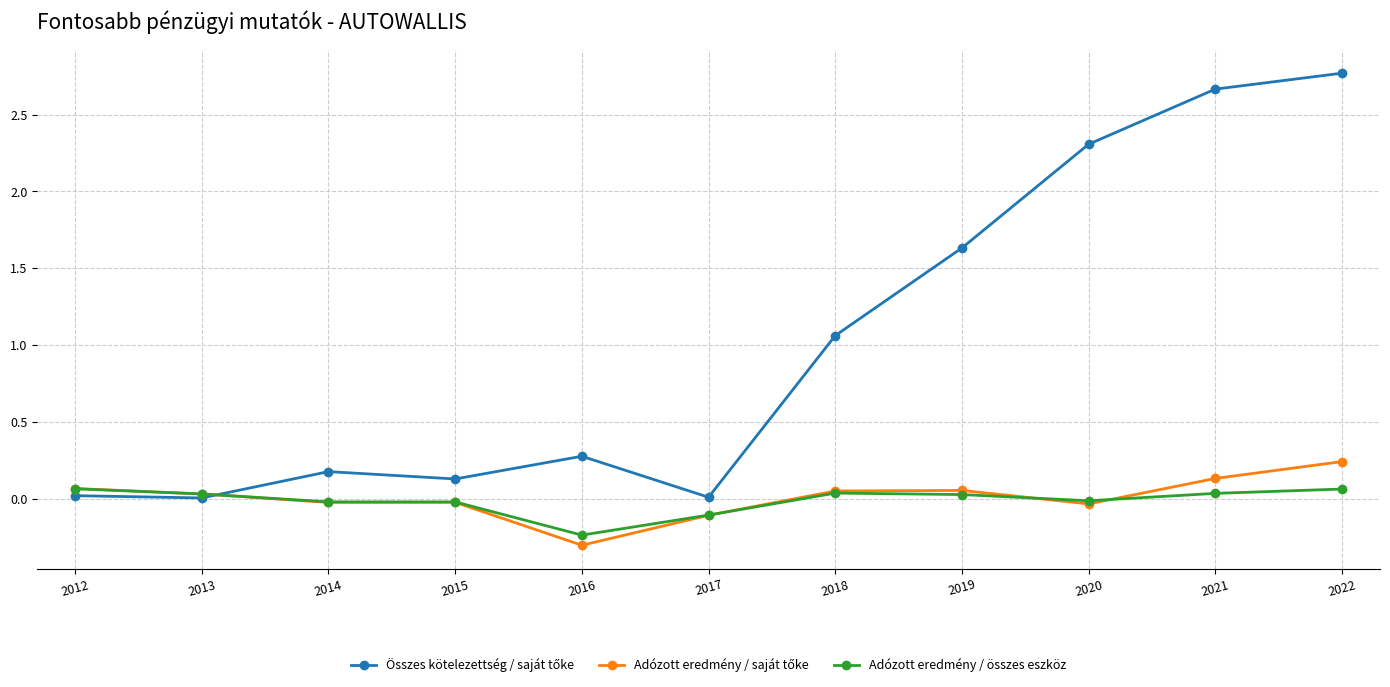

Where does the Adózott eredmény / összes eszköz series first go above 0?

2012